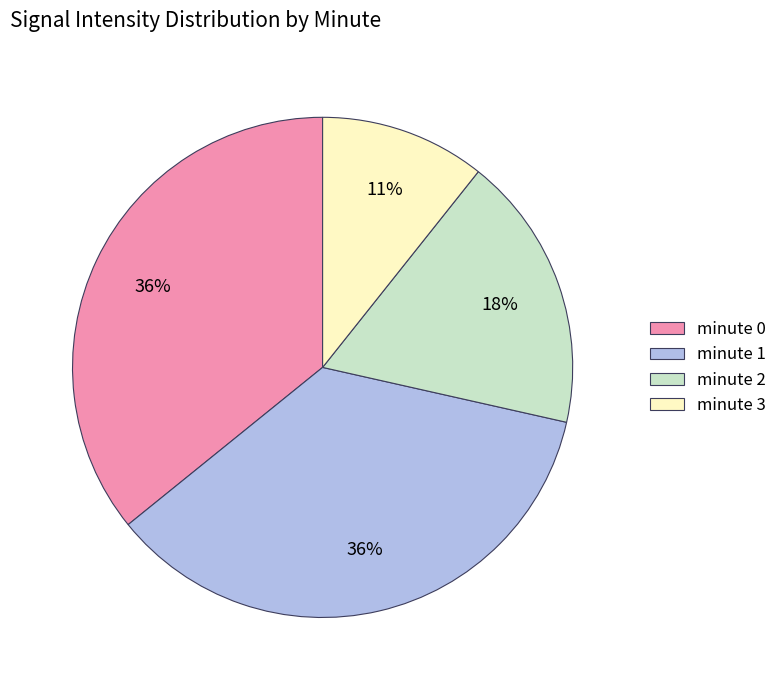

What is the ratio of the value at minute 3 to the value at minute 2?

0.6